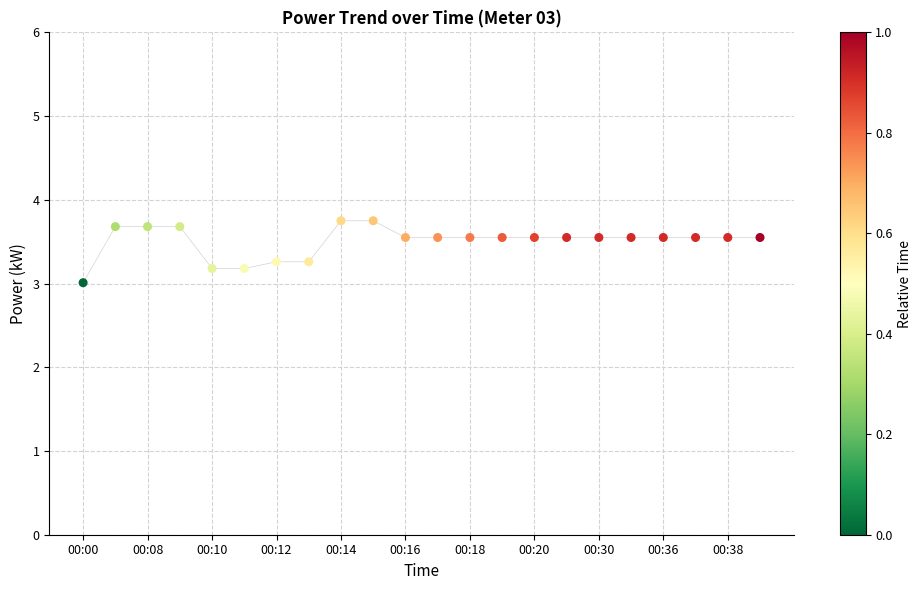

What is the range of Y values (max minus min)?

0.7